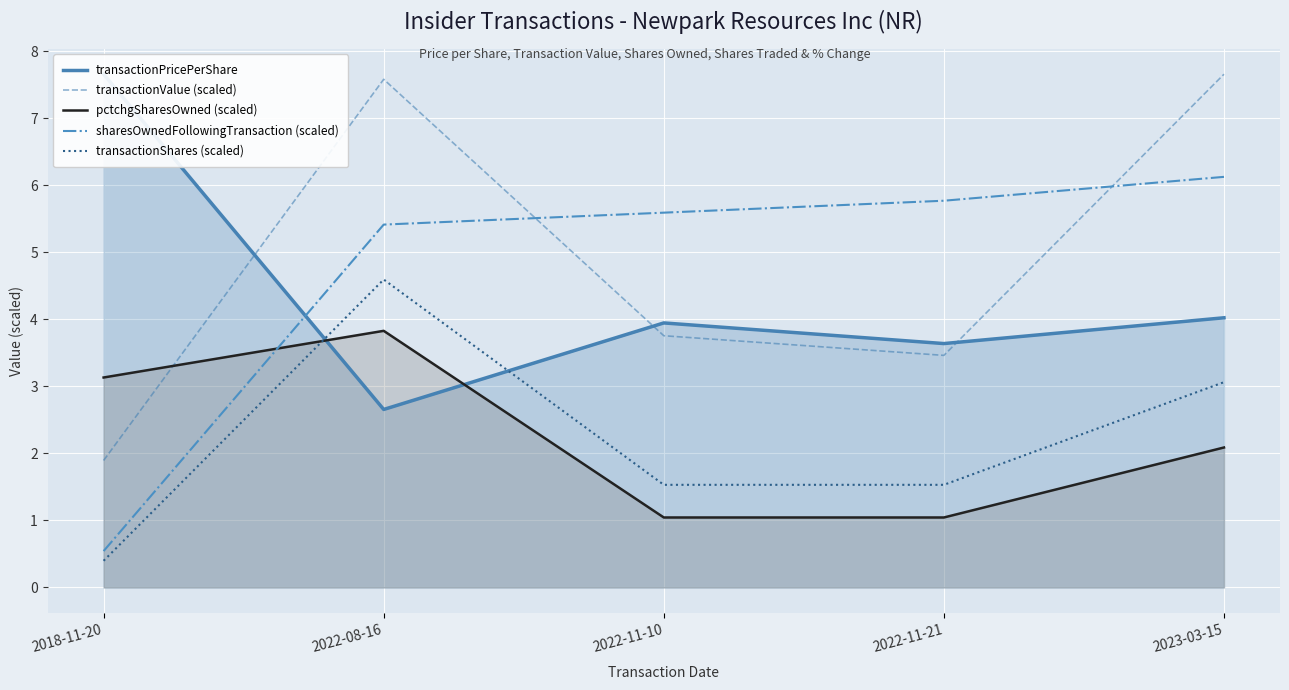

The transactionValue (scaled) series shows 4.9 at 2022-11-21. True or false?

False